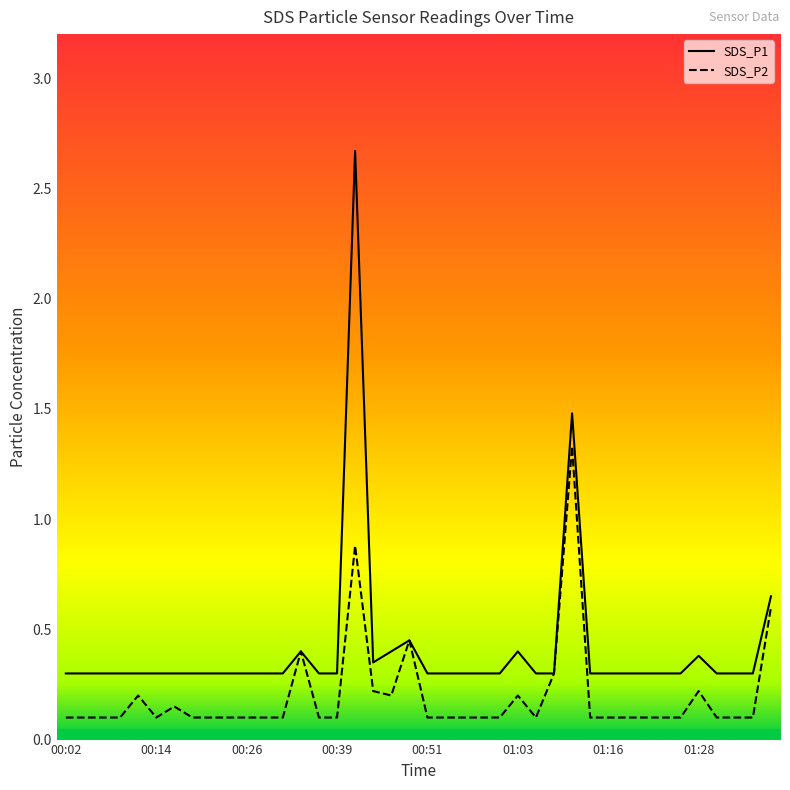

Rank the series by their maximum value, from highest to lowest.

SDS_P1, SDS_P2